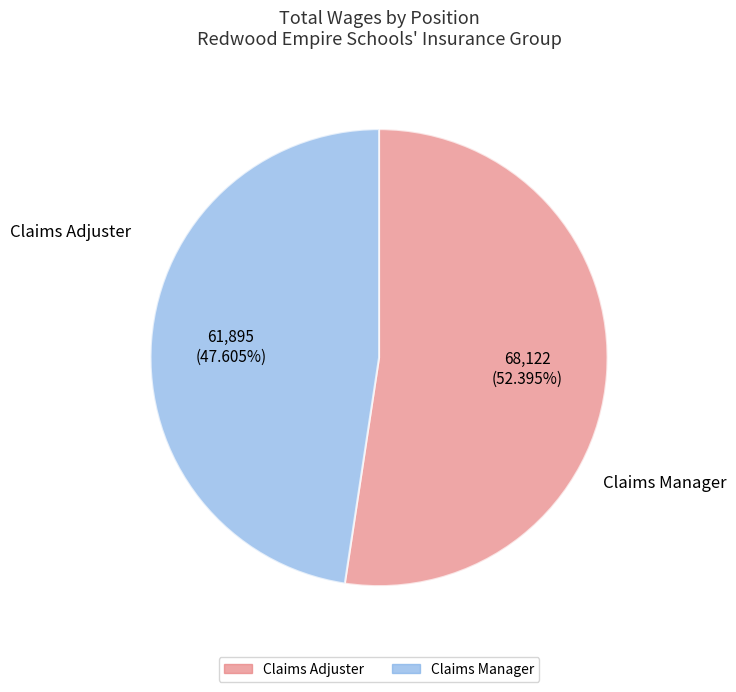

Which category has the smallest portion of the pie?

Claims Manager